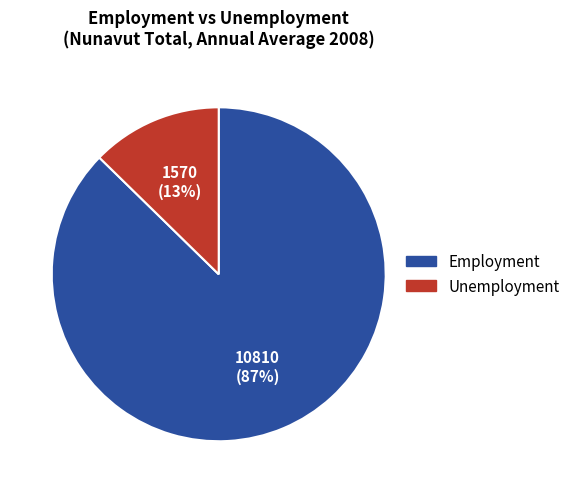

To the nearest percent, what percentage of the pie is Unemployment?

13%